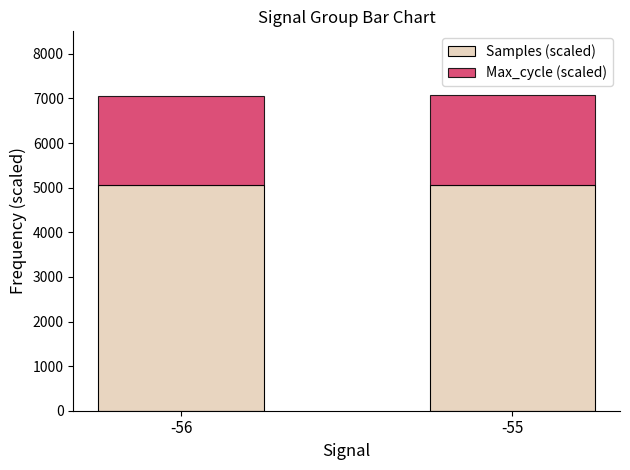

What is the highest value of the Samples (scaled) series?

5065.5